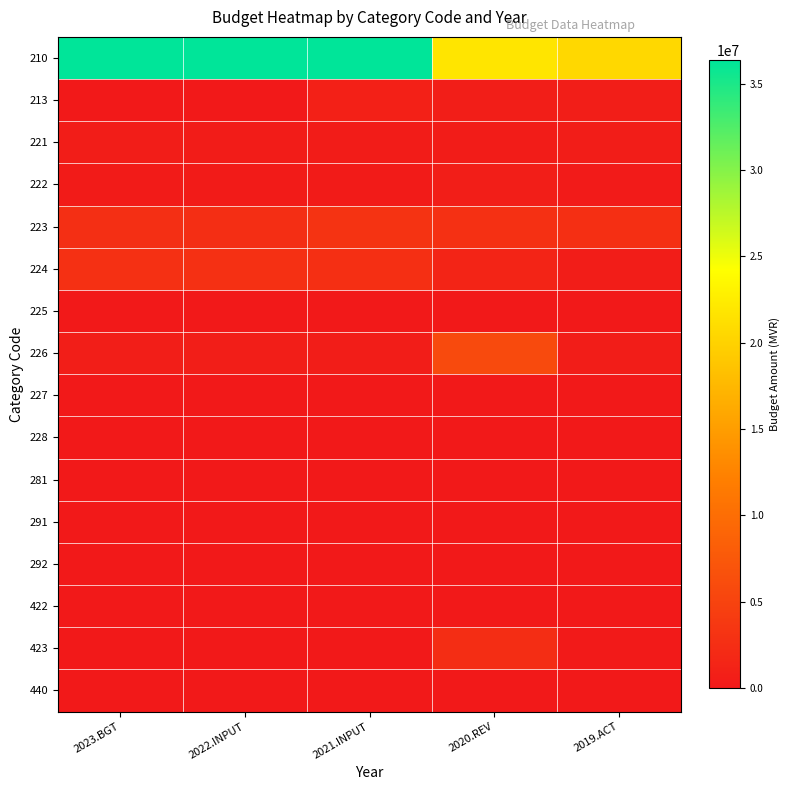

Reading left to right, what are all the values shown in this chart?

210: 2023.BGT=36347509	2022.INPUT=36347509	2021.INPUT=36347509	2020.REV=21816091	2019.ACT=20516718
213: 2023.BGT=0	2022.INPUT=0	2021.INPUT=795726	2020.REV=599155	2019.ACT=593571
221: 2023.BGT=436415	2022.INPUT=423704	2021.INPUT=411363	2020.REV=398669	2019.ACT=433092
222: 2023.BGT=302569	2022.INPUT=293756	2021.INPUT=285200	2020.REV=700942	2019.ACT=268365
223: 2023.BGT=2602388	2022.INPUT=2526590	2021.INPUT=3173000	2020.REV=2804101	2019.ACT=2671593
224: 2023.BGT=2810324	2022.INPUT=2728470	2021.INPUT=2649000	2020.REV=1329700	2019.ACT=434344
225: 2023.BGT=0	2022.INPUT=0	2021.INPUT=0	2020.REV=0	2019.ACT=0
226: 2023.BGT=641300	2022.INPUT=583000	2021.INPUT=530000	2020.REV=5828851	2019.ACT=440396
227: 2023.BGT=0	2022.INPUT=0	2021.INPUT=0	2020.REV=0	2019.ACT=0
228: 2023.BGT=0	2022.INPUT=0	2021.INPUT=0	2020.REV=0	2019.ACT=0
281: 2023.BGT=0	2022.INPUT=0	2021.INPUT=0	2020.REV=27390	2019.ACT=0
291: 2023.BGT=0	2022.INPUT=0	2021.INPUT=0	2020.REV=0	2019.ACT=0
292: 2023.BGT=0	2022.INPUT=0	2021.INPUT=0	2020.REV=0	2019.ACT=0
422: 2023.BGT=0	2022.INPUT=0	2021.INPUT=0	2020.REV=0	2019.ACT=0
423: 2023.BGT=0	2022.INPUT=0	2021.INPUT=0	2020.REV=2465459	2019.ACT=203647
440: 2023.BGT=0	2022.INPUT=0	2021.INPUT=0	2020.REV=0	2019.ACT=0